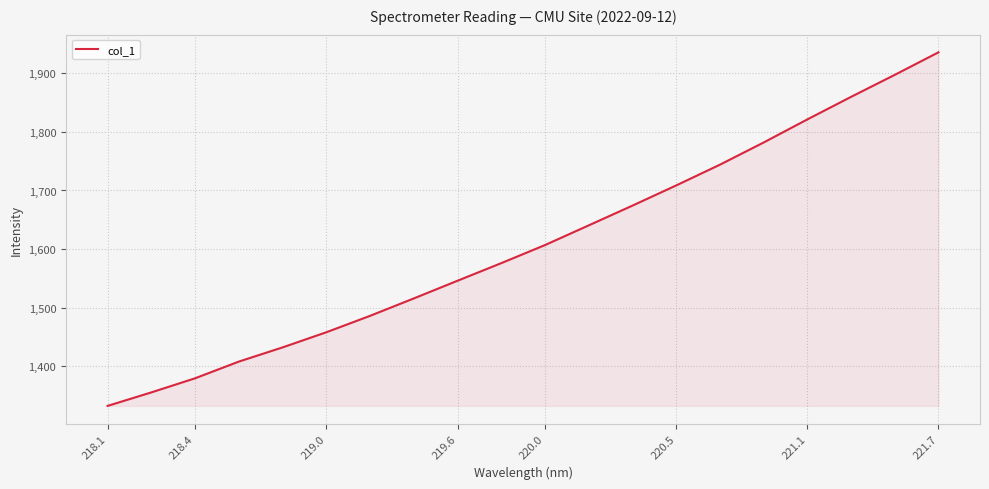

What is the difference between the maximum and minimum values?

603.2